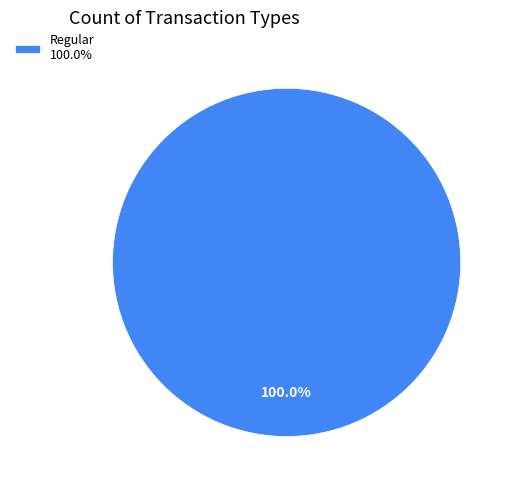

How many slices are in this pie chart?

1